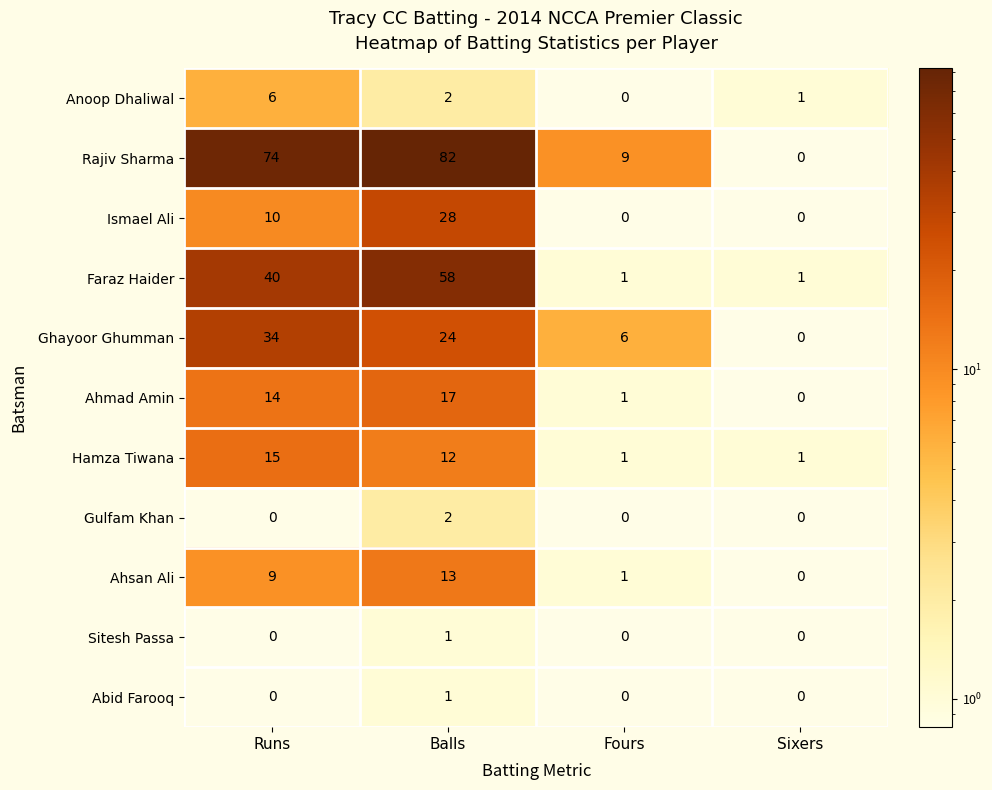

Is it true that Abid Farooq equals 1 at Balls?

True